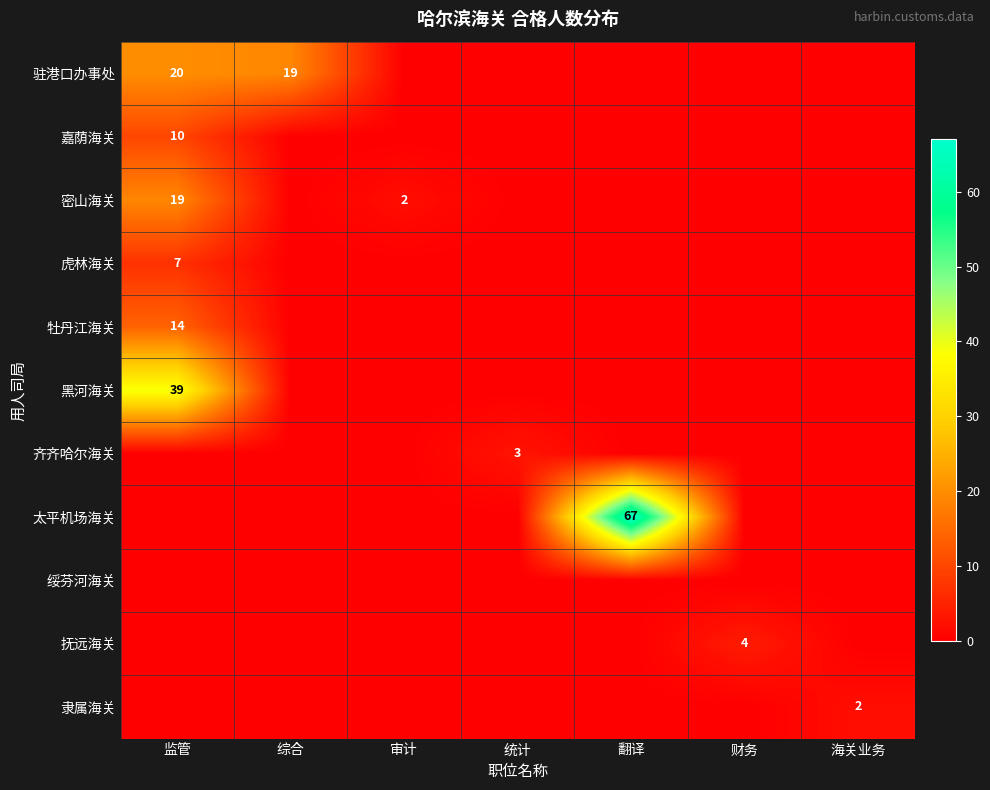

What is the total value across all series at 海关业务?

2